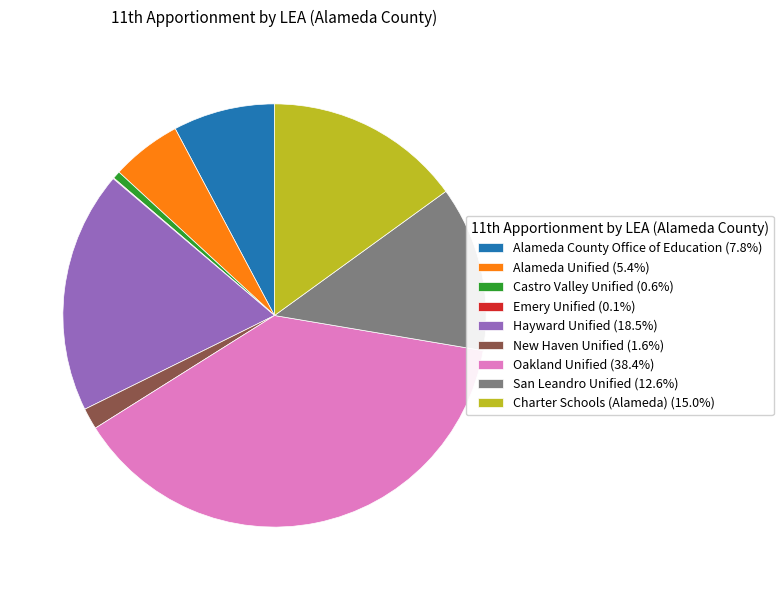

The Oakland Unified slice represents 31% of the pie. True or false?

False